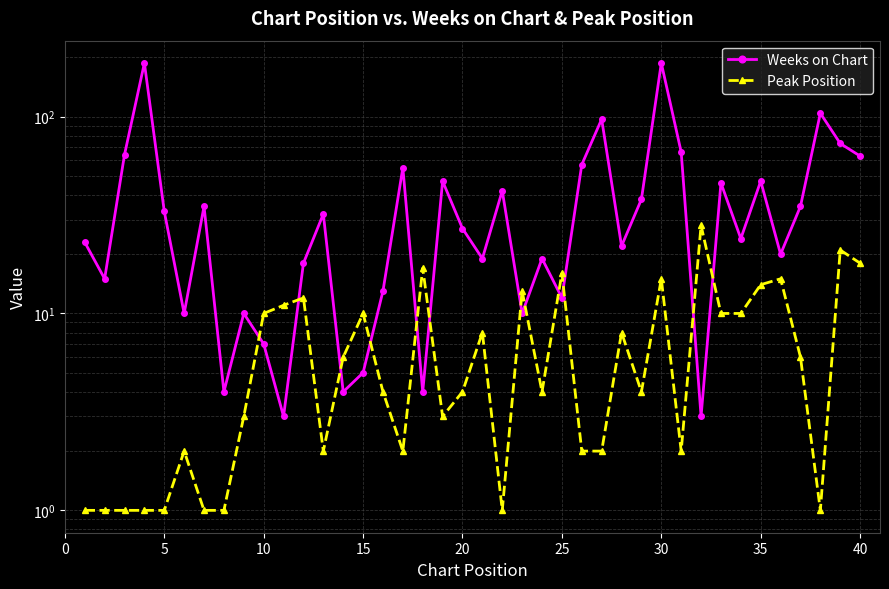

After their last crossing, which series has the higher values: Weeks on Chart or Peak Position?

Weeks on Chart